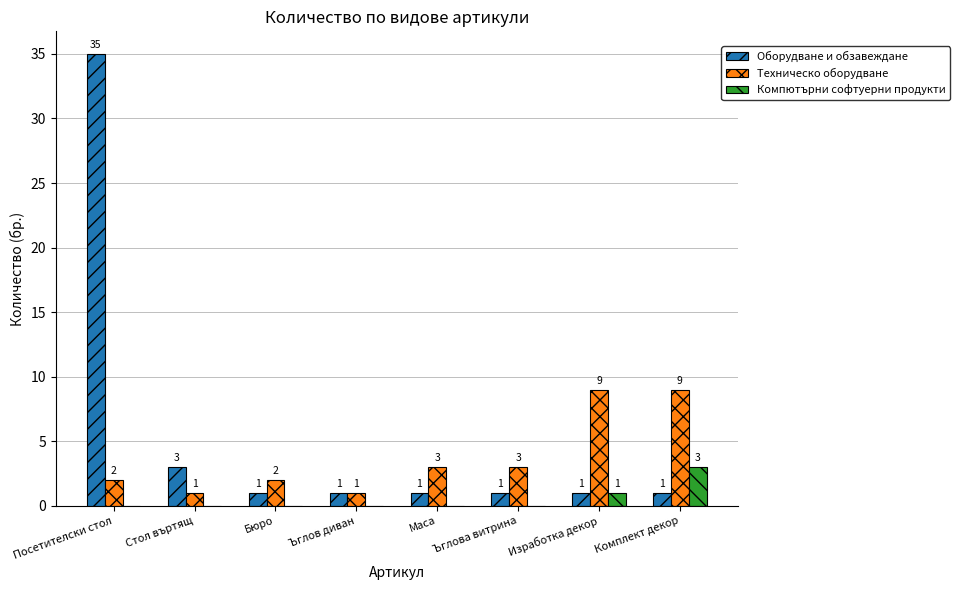

Does the chart contain stacked bars?

No